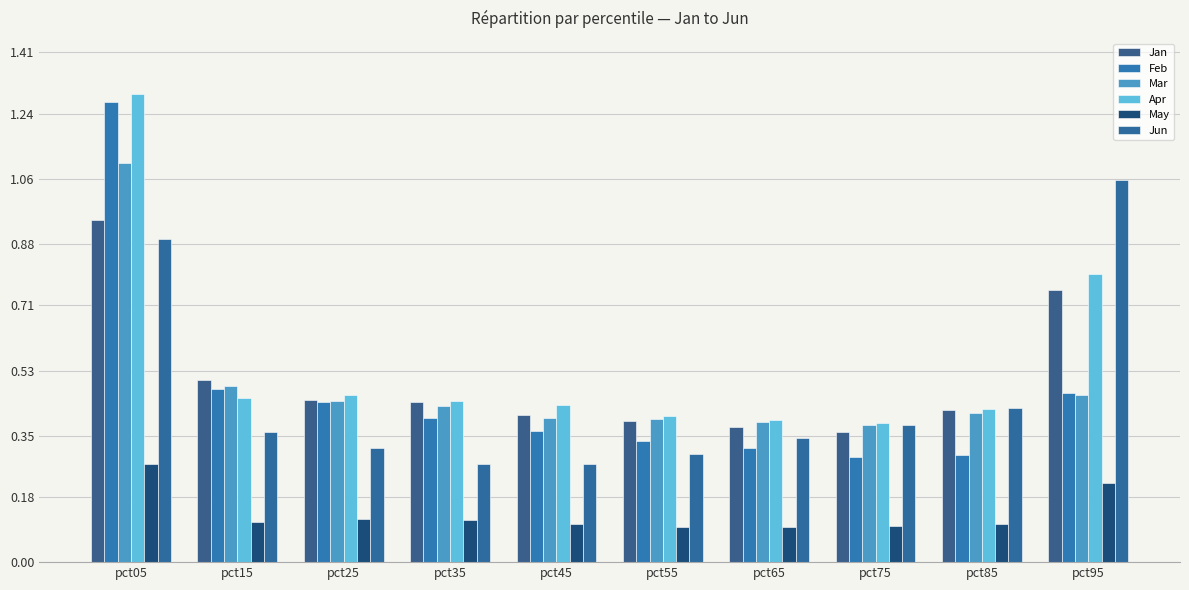

Reading right to left, list all the values displayed in this chart.

Jan: 0.8	0.4	0.4	0.4	0.4	0.4	0.4	0.4	0.5	0.9
Feb: 0.5	0.3	0.3	0.3	0.3	0.4	0.4	0.4	0.5	1.3
Mar: 0.5	0.4	0.4	0.4	0.4	0.4	0.4	0.4	0.5	1.1
Apr: 0.8	0.4	0.4	0.4	0.4	0.4	0.4	0.5	0.5	1.3
May: 0.2	0.1	0.1	0.1	0.1	0.1	0.1	0.1	0.1	0.3
Jun: 1.1	0.4	0.4	0.3	0.3	0.3	0.3	0.3	0.4	0.9